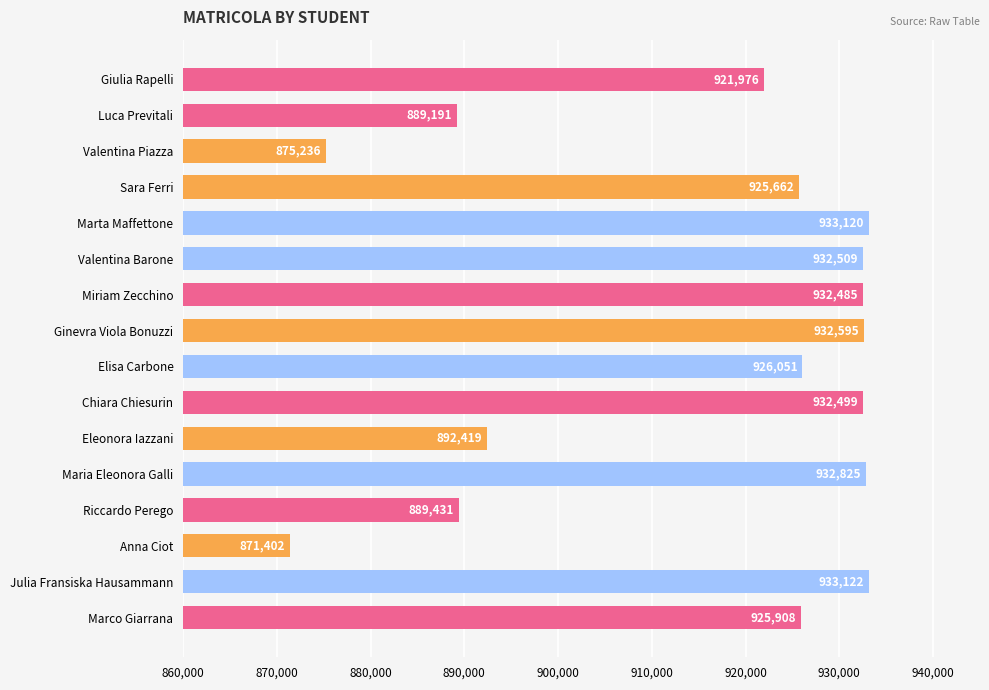

The value at Valentina Barone is 932509. True or false?

True